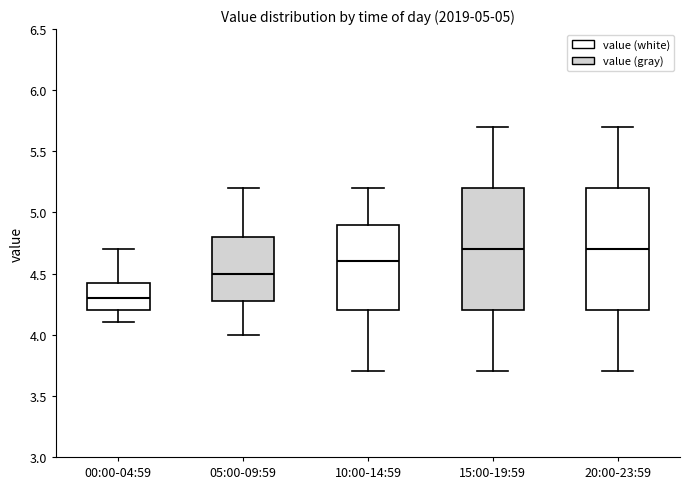

Which box's median line is the lowest?

00:00-04:59